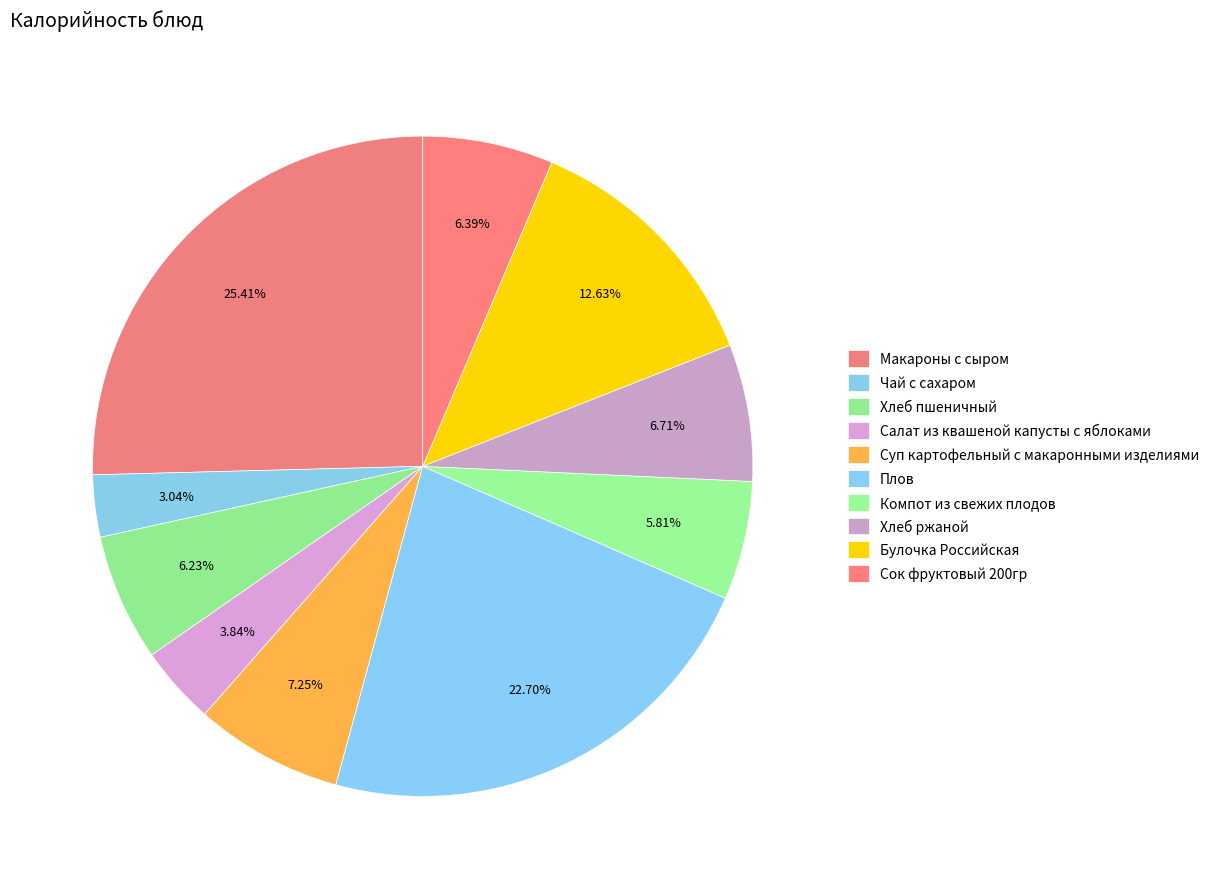

To the nearest percent, what is the difference between the largest and smallest slice percentages?

22%